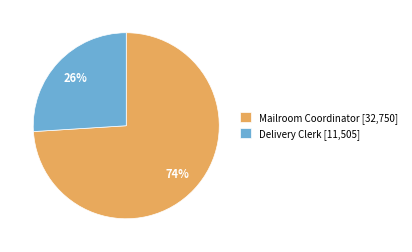

Do Delivery Clerk [11,505] and Mailroom Coordinator [32,750] together represent more than half of the pie?

Yes